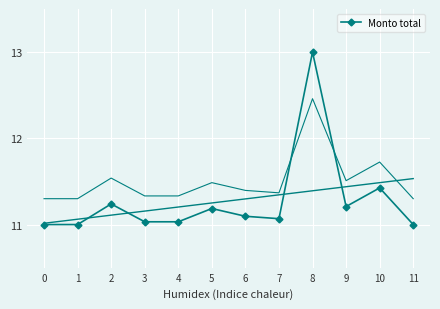

Between 0 and 2, which is larger?

2